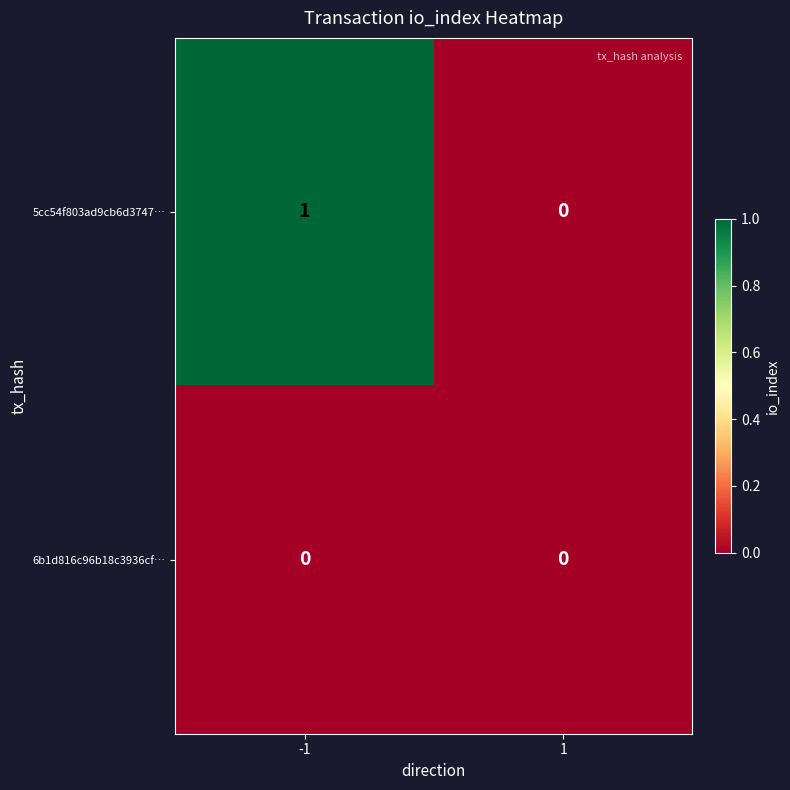

List the series in order of their peak value, highest first.

5cc54f803ad9cb6d3747…, 6b1d816c96b18c3936cf…